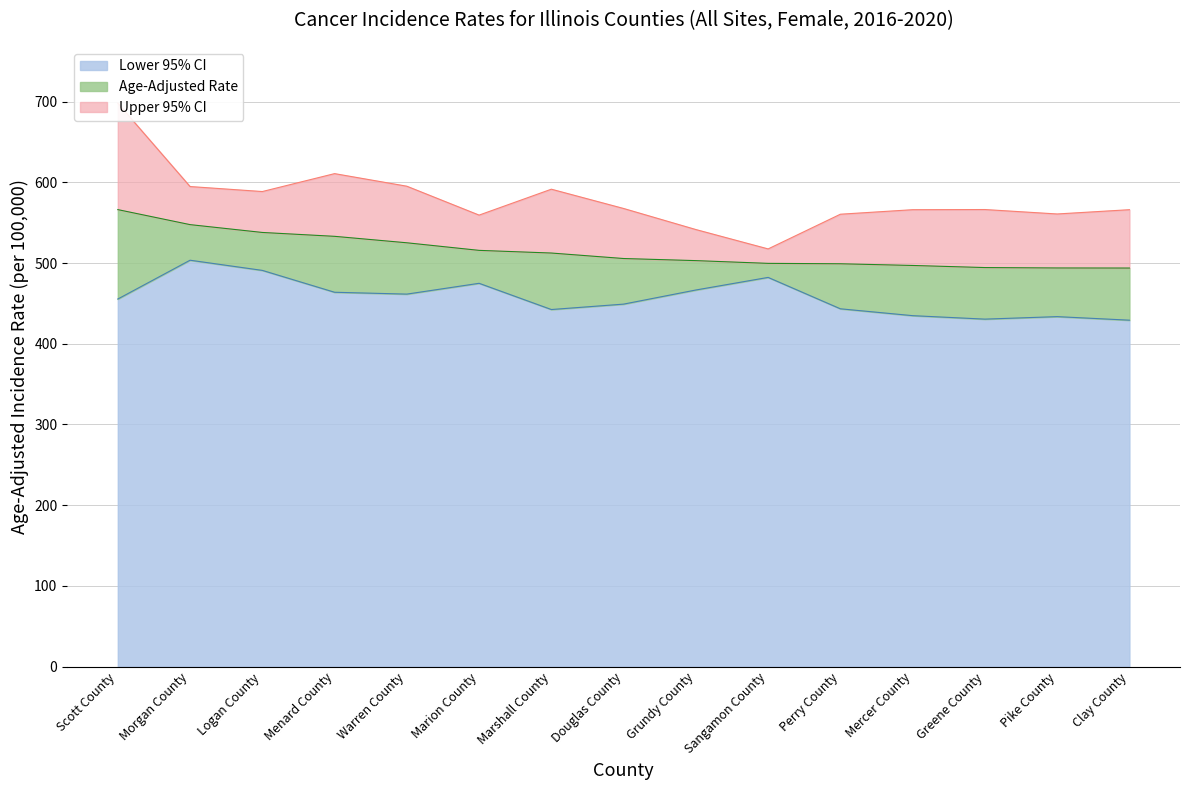

At Scott County, list the series in order from largest to smallest.

Upper 95% CI, Age-Adjusted Rate, Lower 95% CI